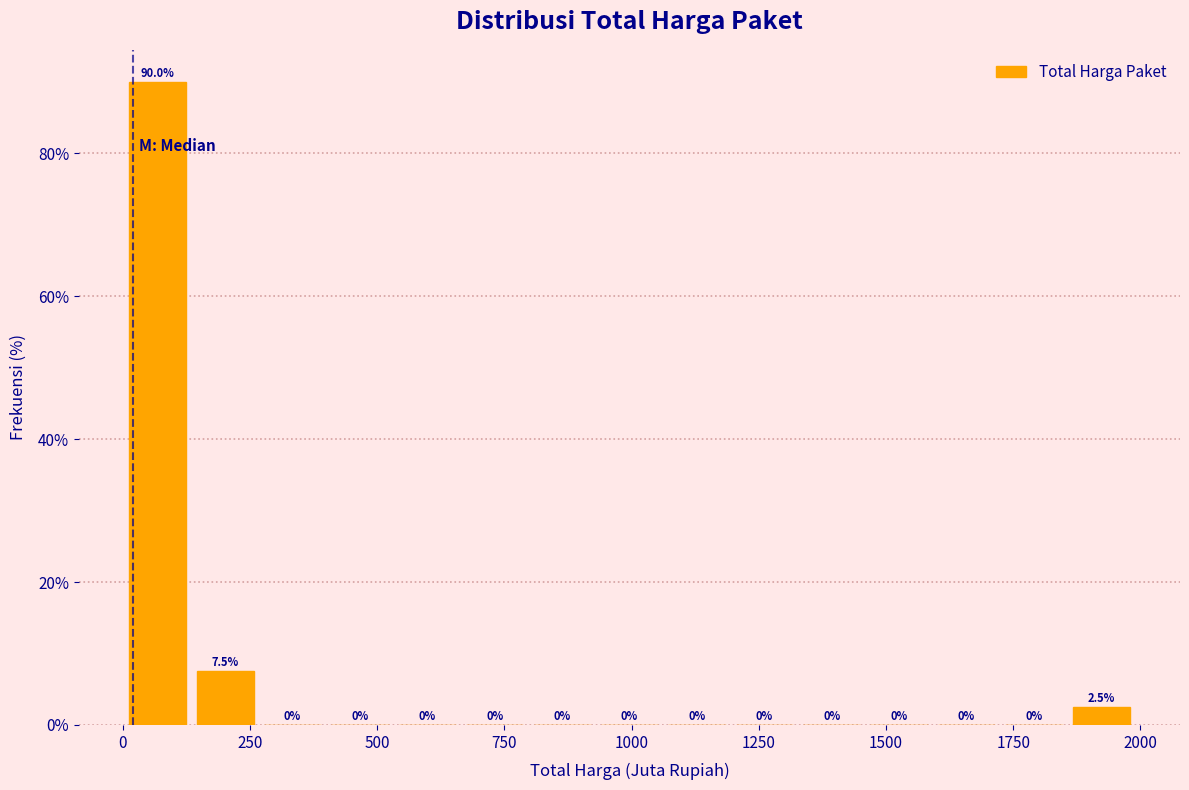

Read against the x-axis, roughly where is the centre of the tallest bar?

50